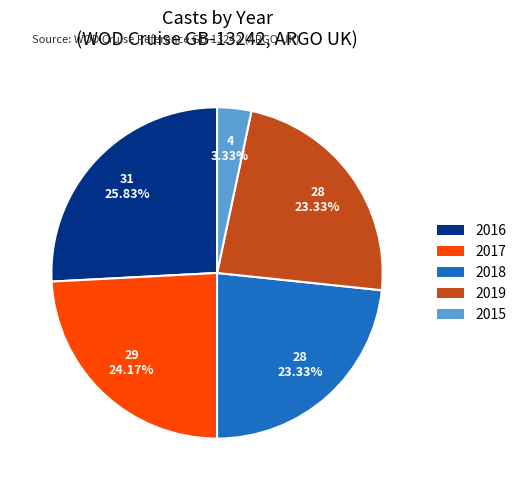

Count the number of slices in the pie.

5